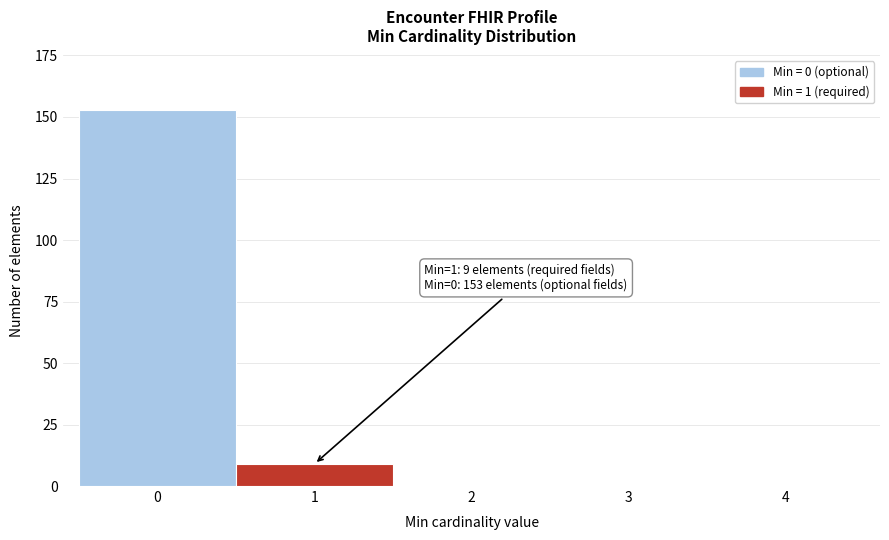

Reading left to right, what are all the values shown in this chart?

0=153	1=9	2=0	3=0	4=0